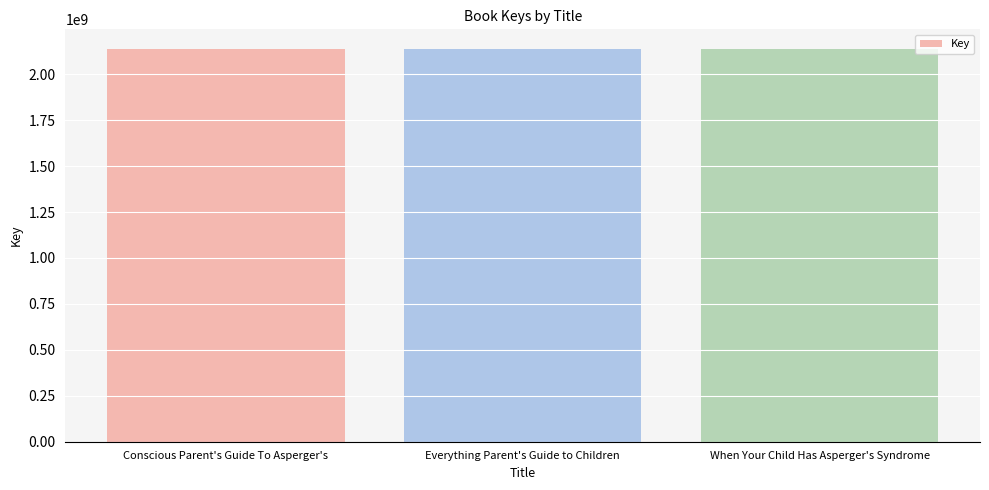

What is the maximum value shown in the chart?

2137701840